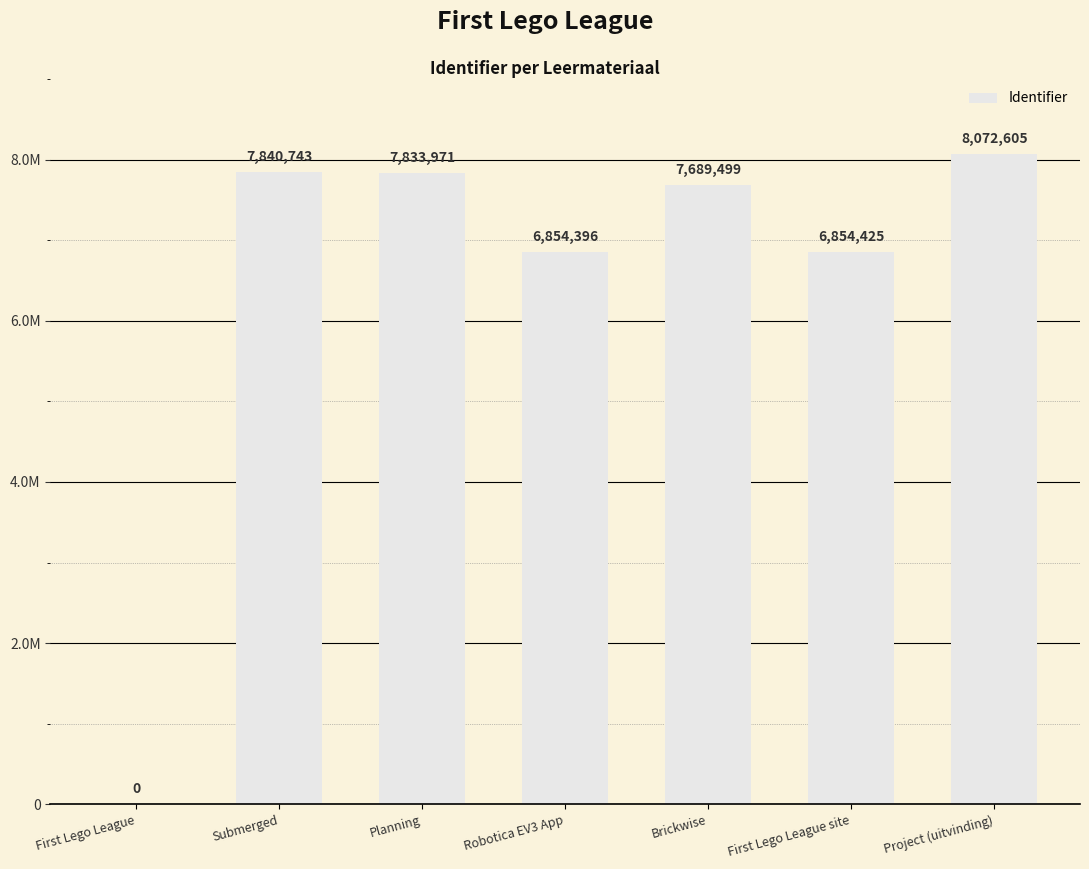

How many values are above zero?

6